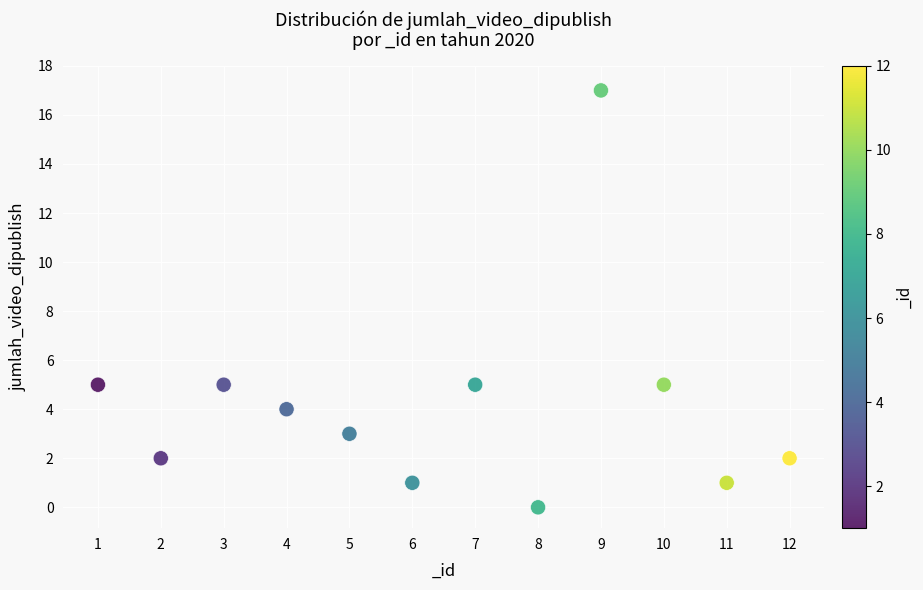

What is the range of Y values (max minus min)?

17